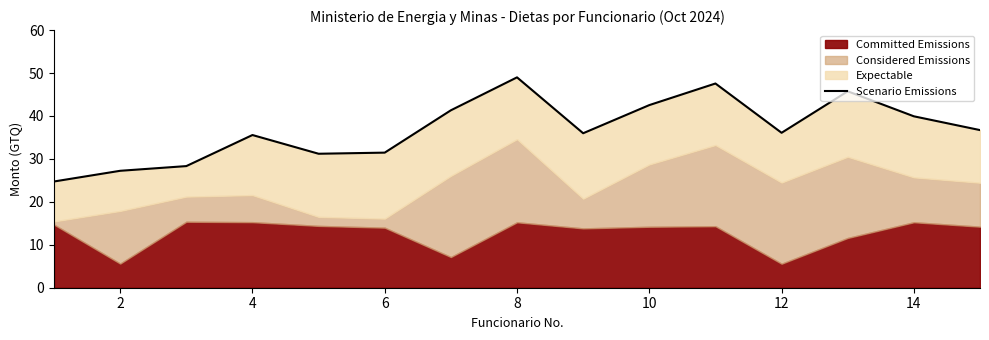

Does the chart have visible grid lines?

No